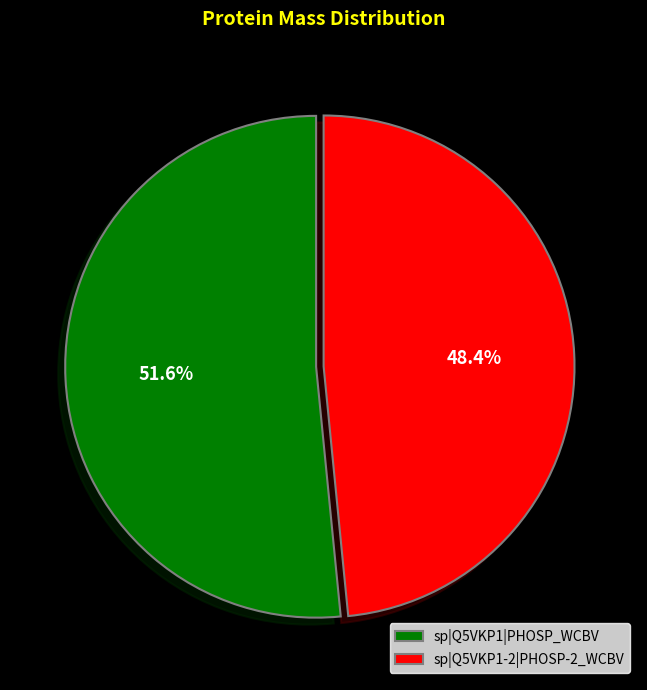

The sp|Q5VKP1-2|PHOSP-2_WCBV slice represents 39% of the pie. True or false?

False